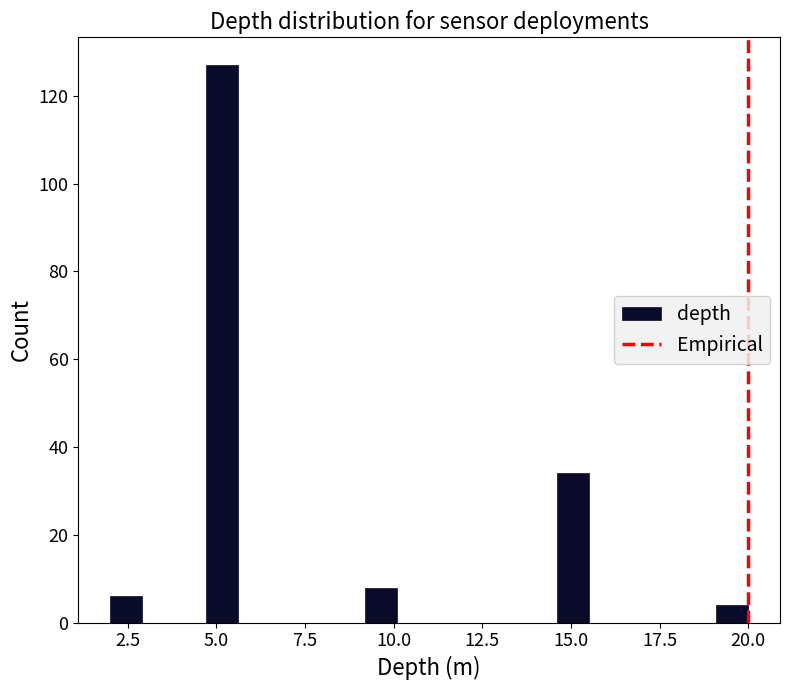

Around what value on the x-axis is the tallest bar? Give the approximate position of its centre, as read against the axis.

5.0